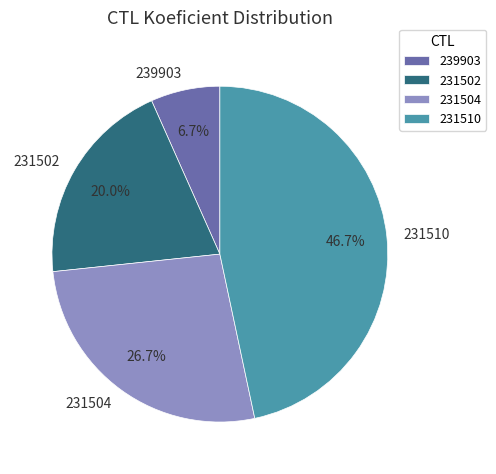

Which slice is the largest?

231510